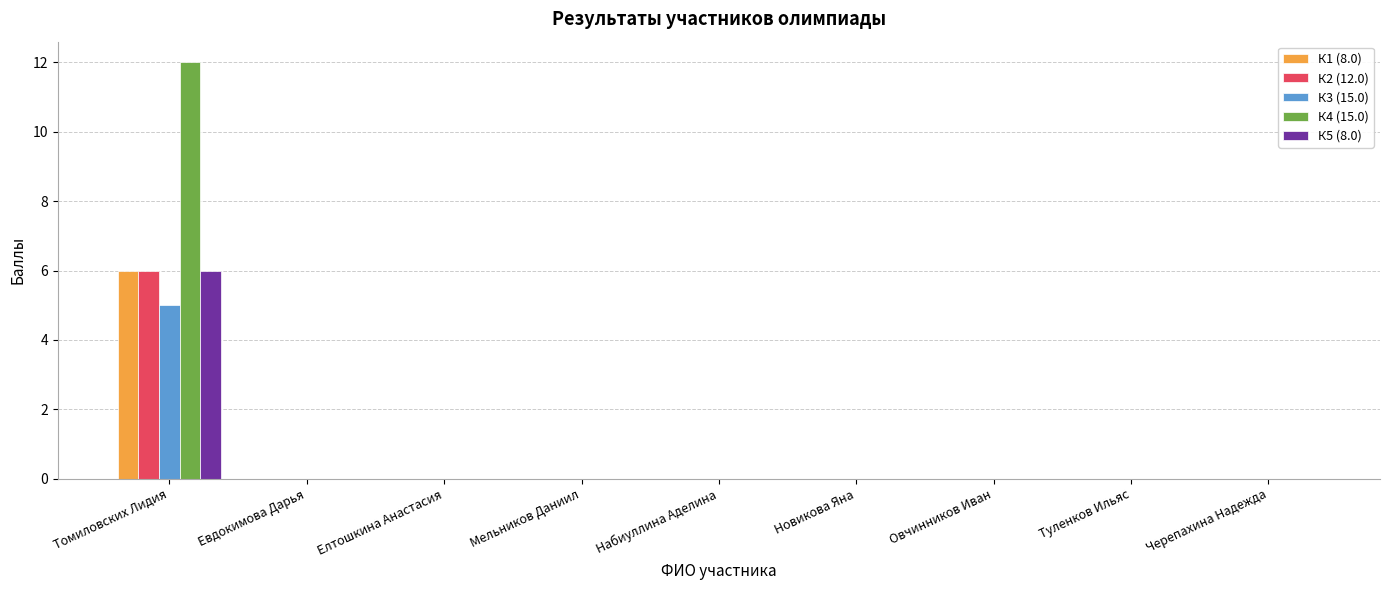

What is the sum of all К4 (15.0) values?

12